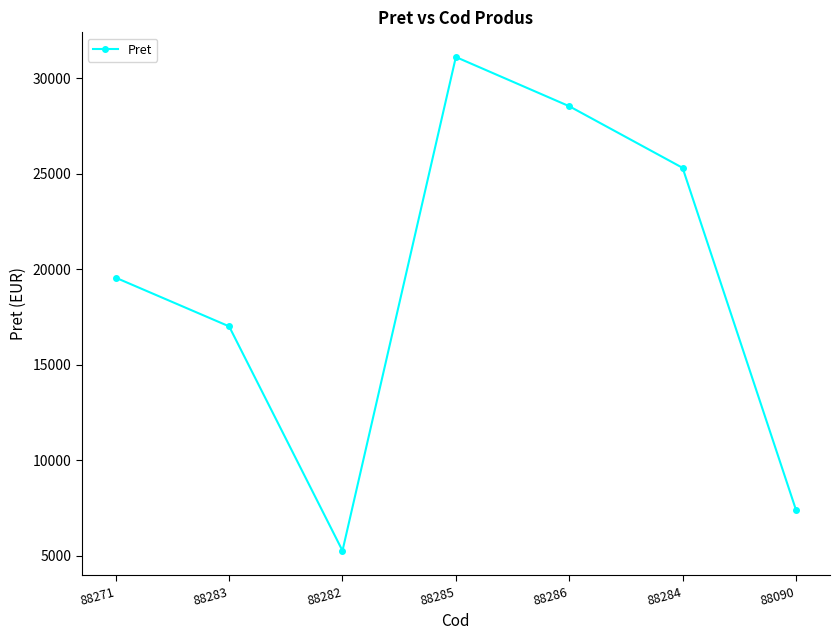

The chart shows a value of 31100.0 at 88285. True or false?

True